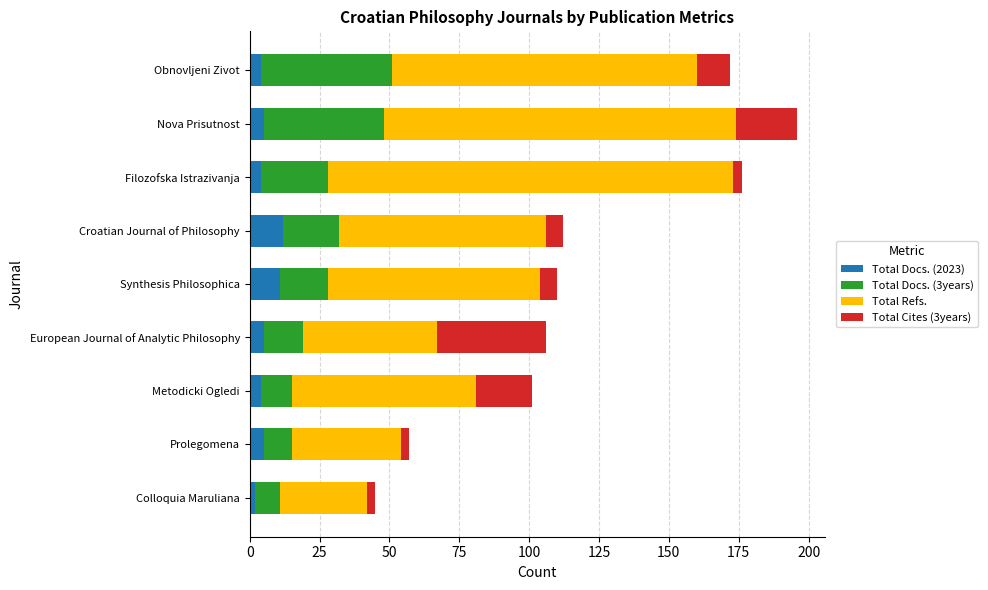

What is the total value across all series at European Journal of Analytic Philosophy?

106